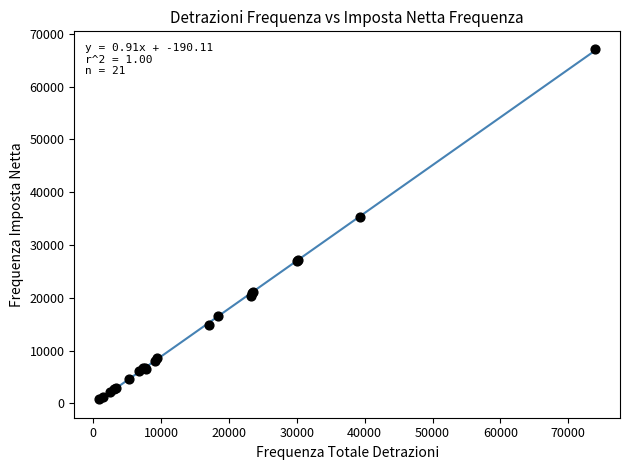

What Y value in the scatter plot is closest to 33936?

35328